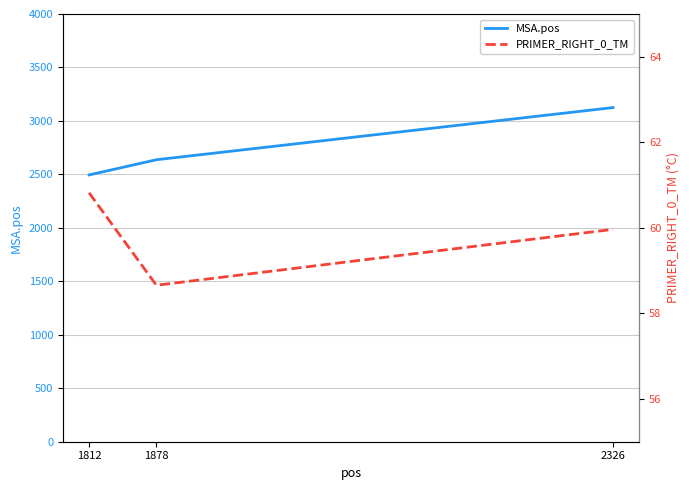

Which series changed the most between 1812 and 2326?

MSA.pos